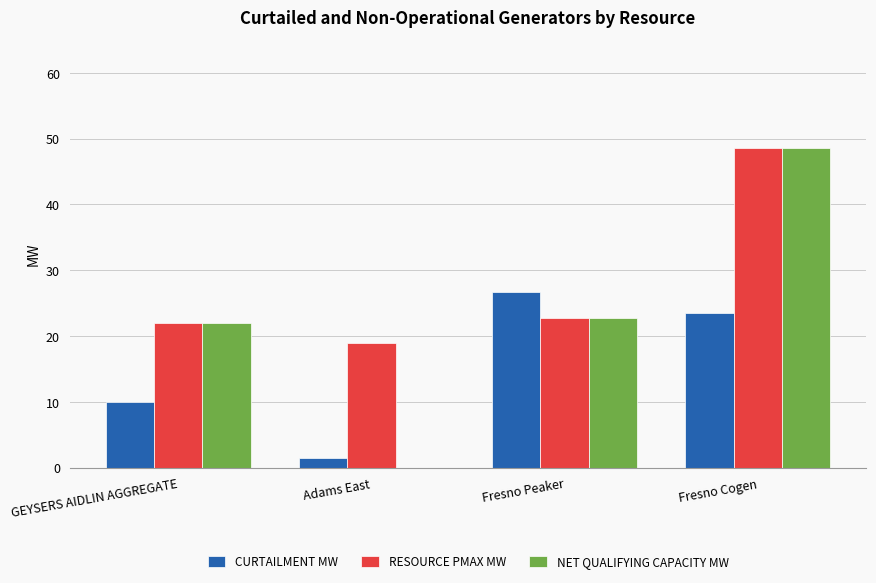

What is the sum of all RESOURCE PMAX MW values?

112.3